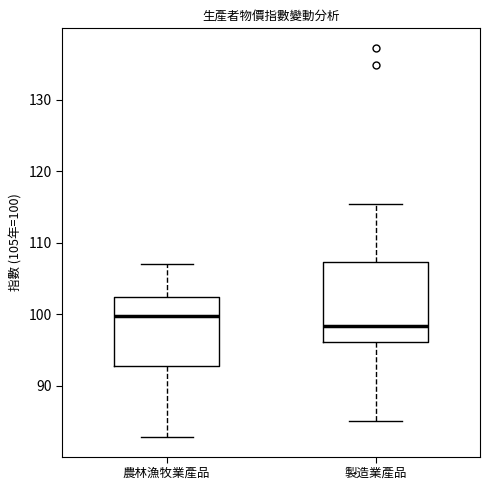

Comparing the boxes themselves (not the whiskers), which one is the tallest?

製造業產品